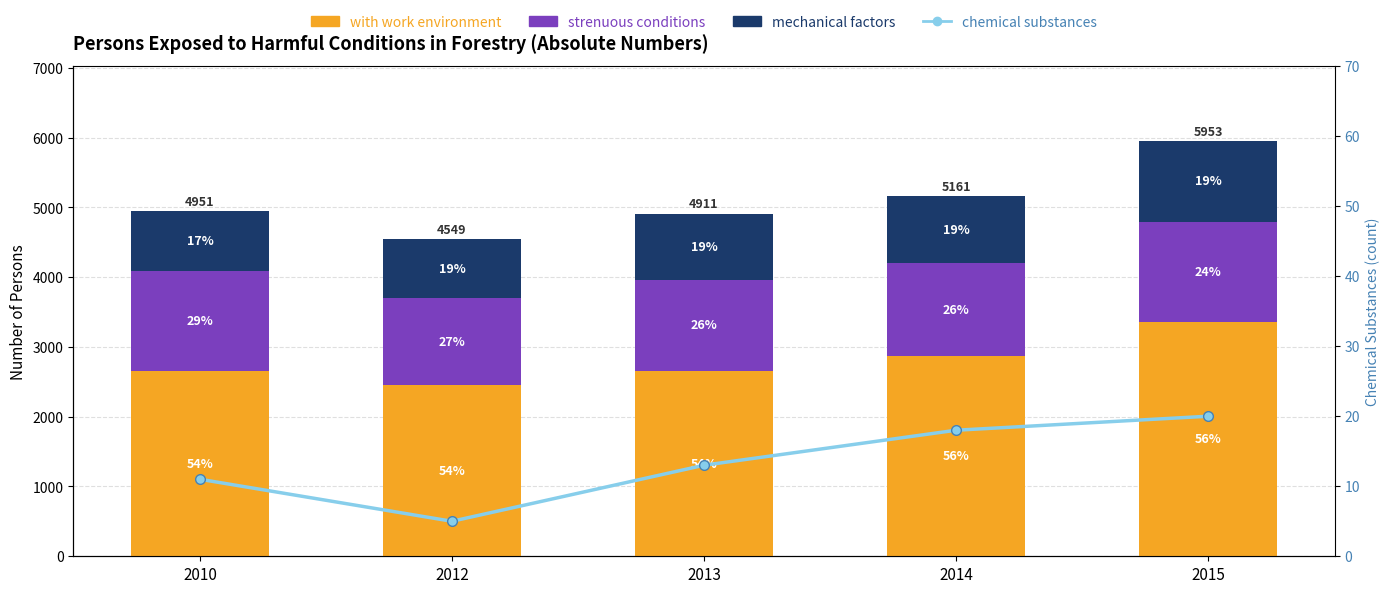

Reading left to right, what are all the values shown in this chart?

with work environment: 2010=2654	2012=2449	2013=2660	2014=2877	2015=3363
strenuous conditions: 2010=1441	2012=1250	2013=1300	2014=1320	2015=1431
mechanical factors: 2010=856	2012=850	2013=951	2014=964	2015=1159
chemical substances: 2010=11	2012=5	2013=13	2014=18	2015=20